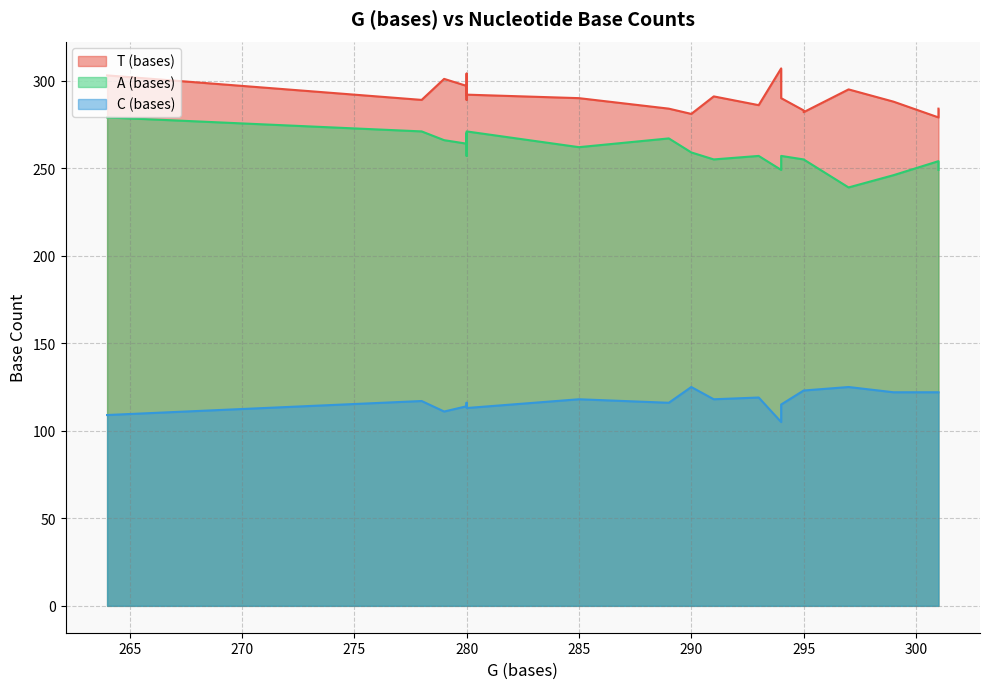

Which series has the largest range (max minus min)?

A (bases)